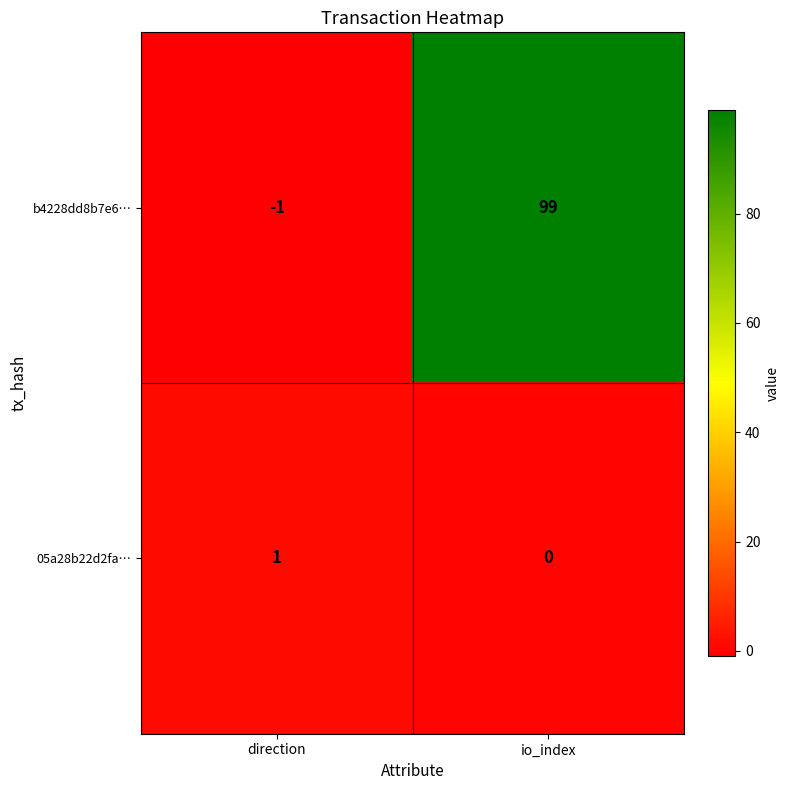

How many series are shown in this chart?

2